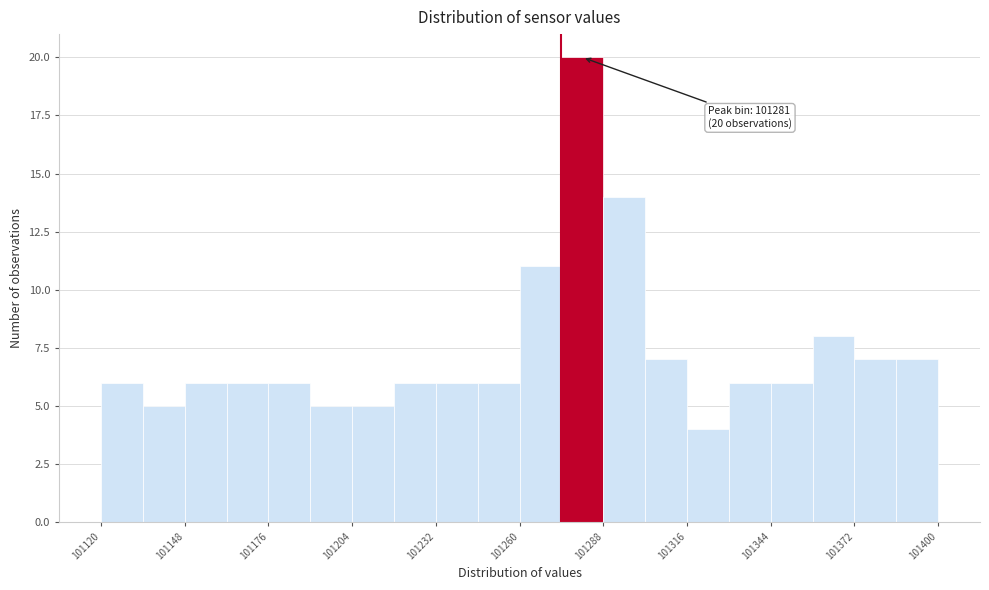

Read against the x-axis, roughly where is the centre of the tallest bar?

101280